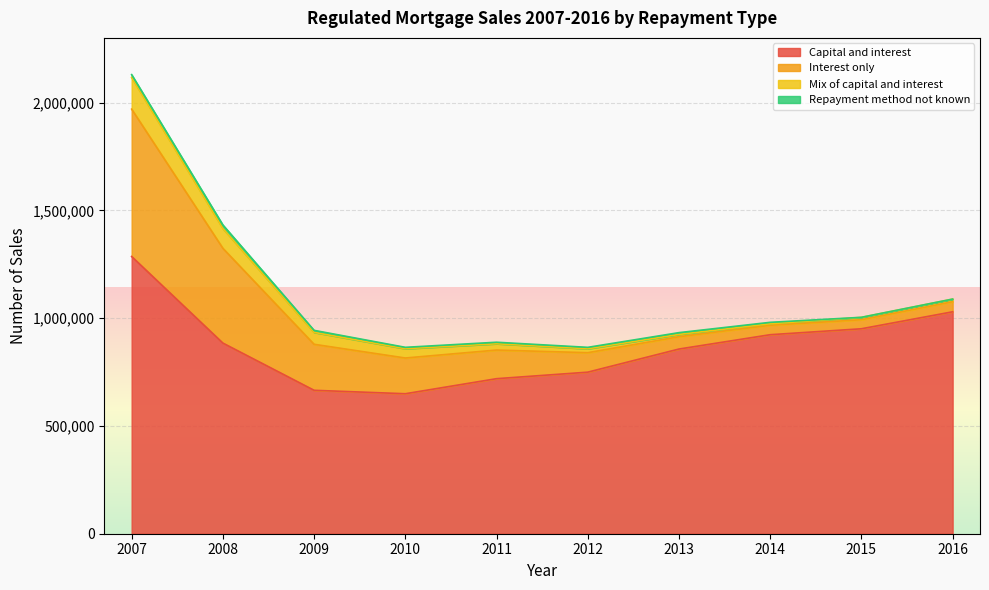

Reading left to right, list all the values displayed in this chart.

Capital and interest: 2007=1286279	2008=884587	2009=665467	2010=649511	2011=719372	2012=749616	2013=856902	2014=923424	2015=950977	2016=1029695
Interest only: 2007=683758	2008=439707	2009=213484	2010=165814	2011=132858	2012=90357	2013=57318	2014=43974	2015=42052	2016=46884
Mix of capital and interest: 2007=146876	2008=92052	2009=55206	2010=43071	2011=29201	2012=18226	2013=10471	2014=6742	2015=10902	2016=12134
Repayment method not known: 2007=13299	2008=16348	2009=9438	2010=6513	2011=7045	2012=6597	2013=8310	2014=6717	2015=196	2016=0